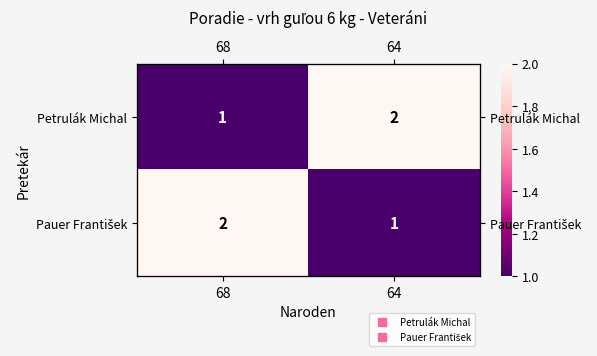

The Pauer František series shows 2 at 68. True or false?

True